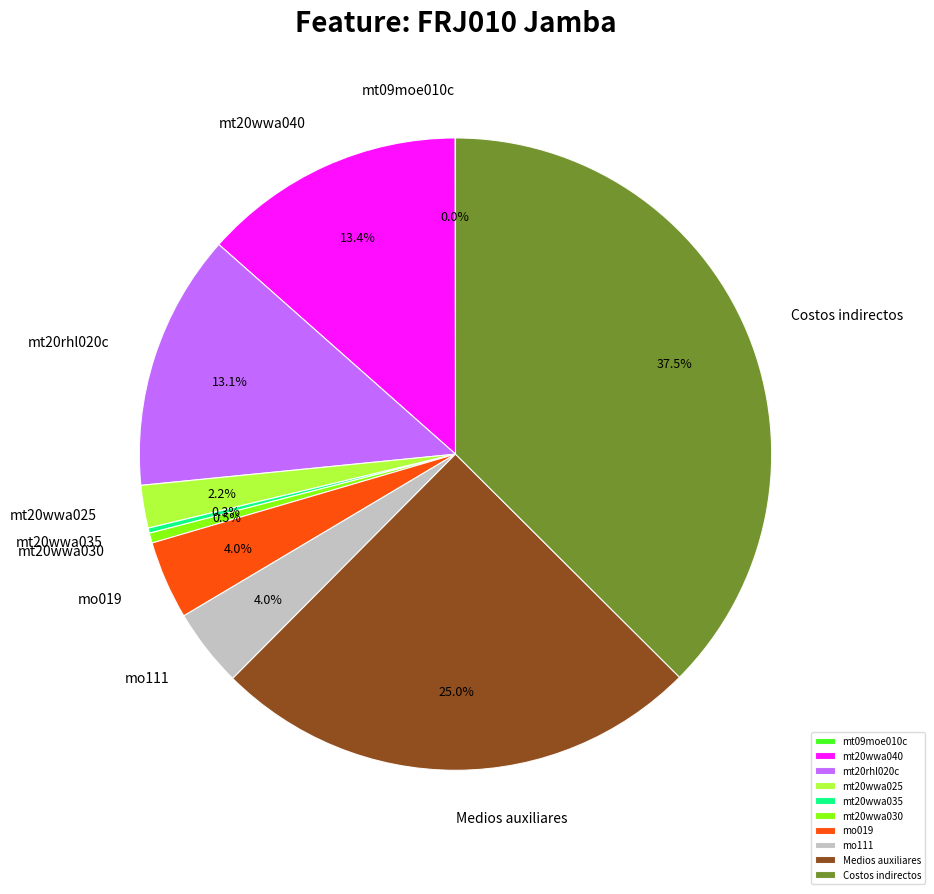

Between mo019 and mt20rhl020c, which is larger?

mt20rhl020c